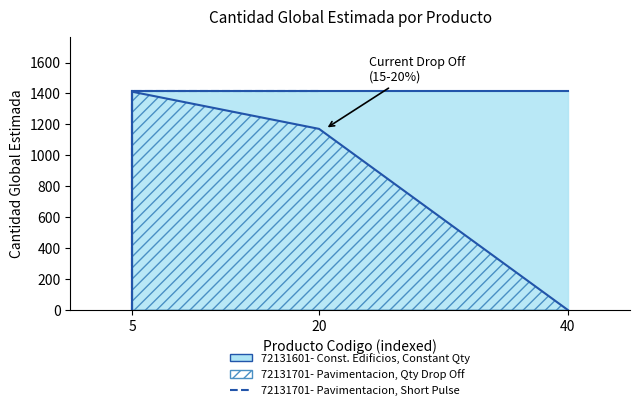

The value at 5 is 927. True or false?

False